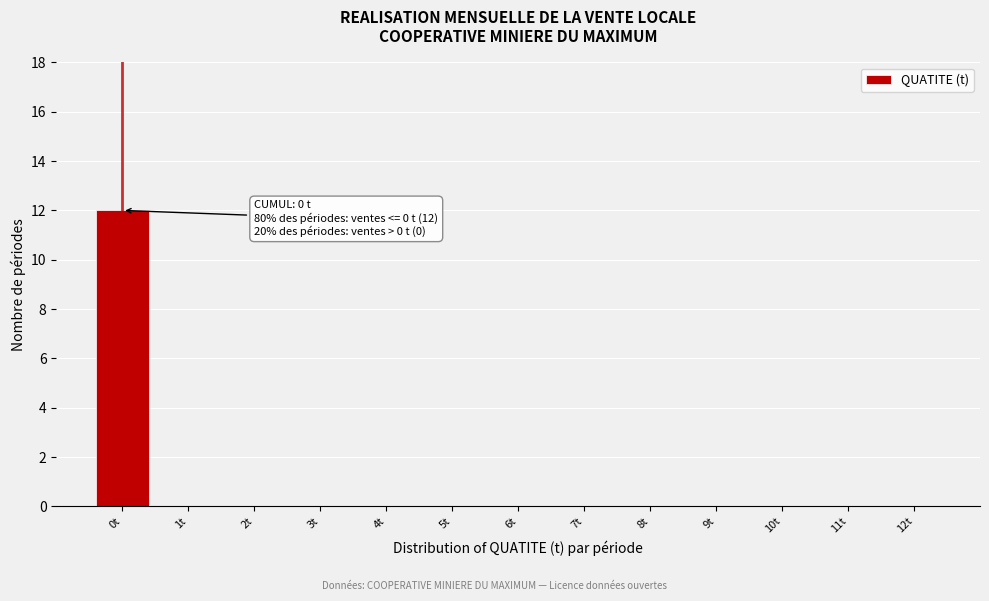

Reading right to left, extract all data points from this chart.

12t=0	11t=0	10t=0	9t=0	8t=0	7t=0	6t=0	5t=0	4t=0	3t=0	2t=0	1t=0	0t=12